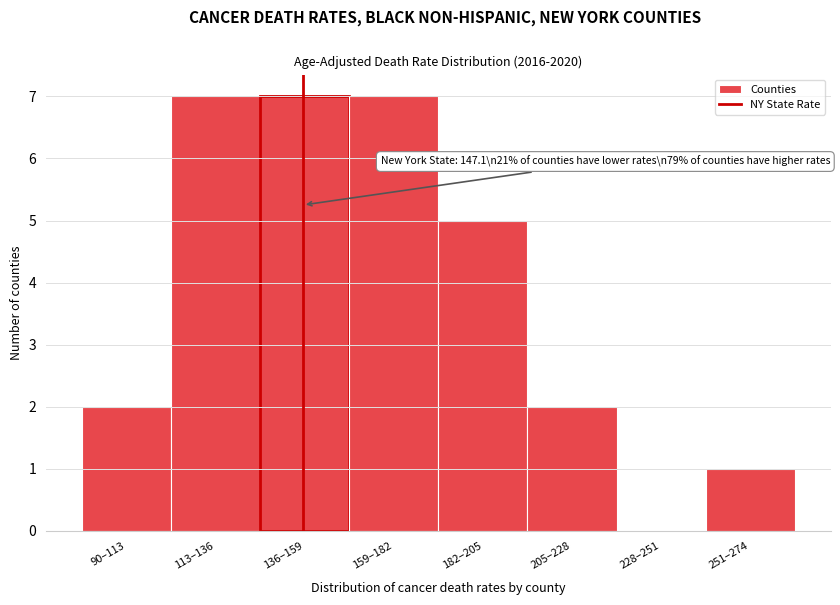

Reading left to right, transcribe all the data shown in this chart.

90–113=2	113–136=7	136–159=7	159–182=7	182–205=5	205–228=2	228–251=0	251–274=1